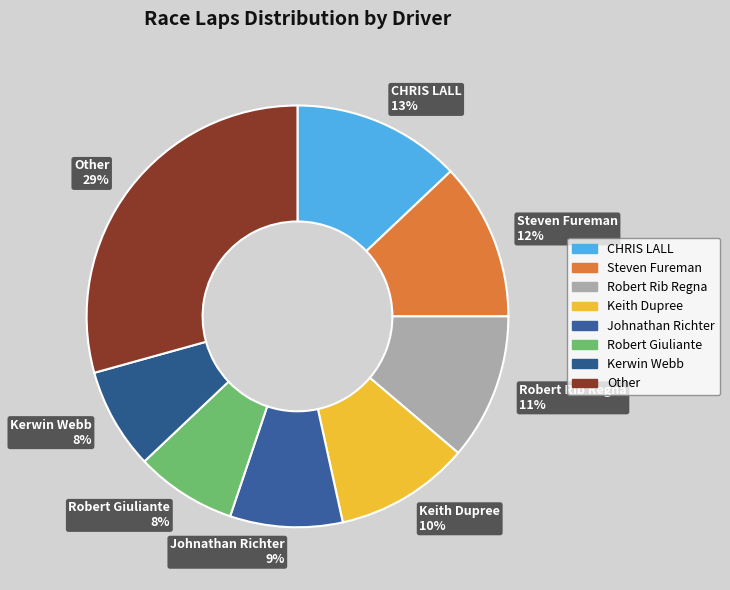

Between Kerwin Webb 8% and Robert Rib Regna 11%, which is larger?

Robert Rib Regna 11%